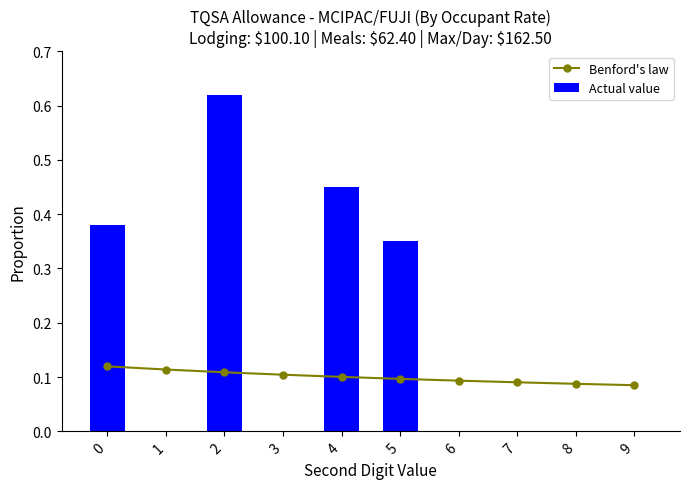

What is the difference between the highest and lowest values at 0?

0.3